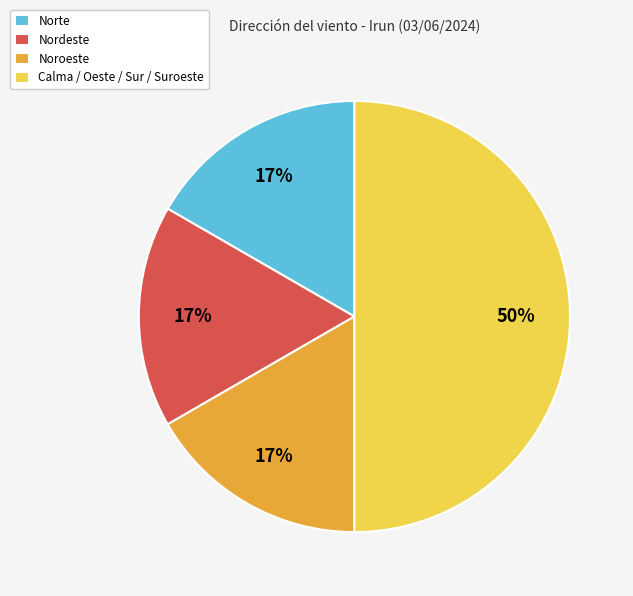

True or false: Nordeste accounts for 17% of the total.

True